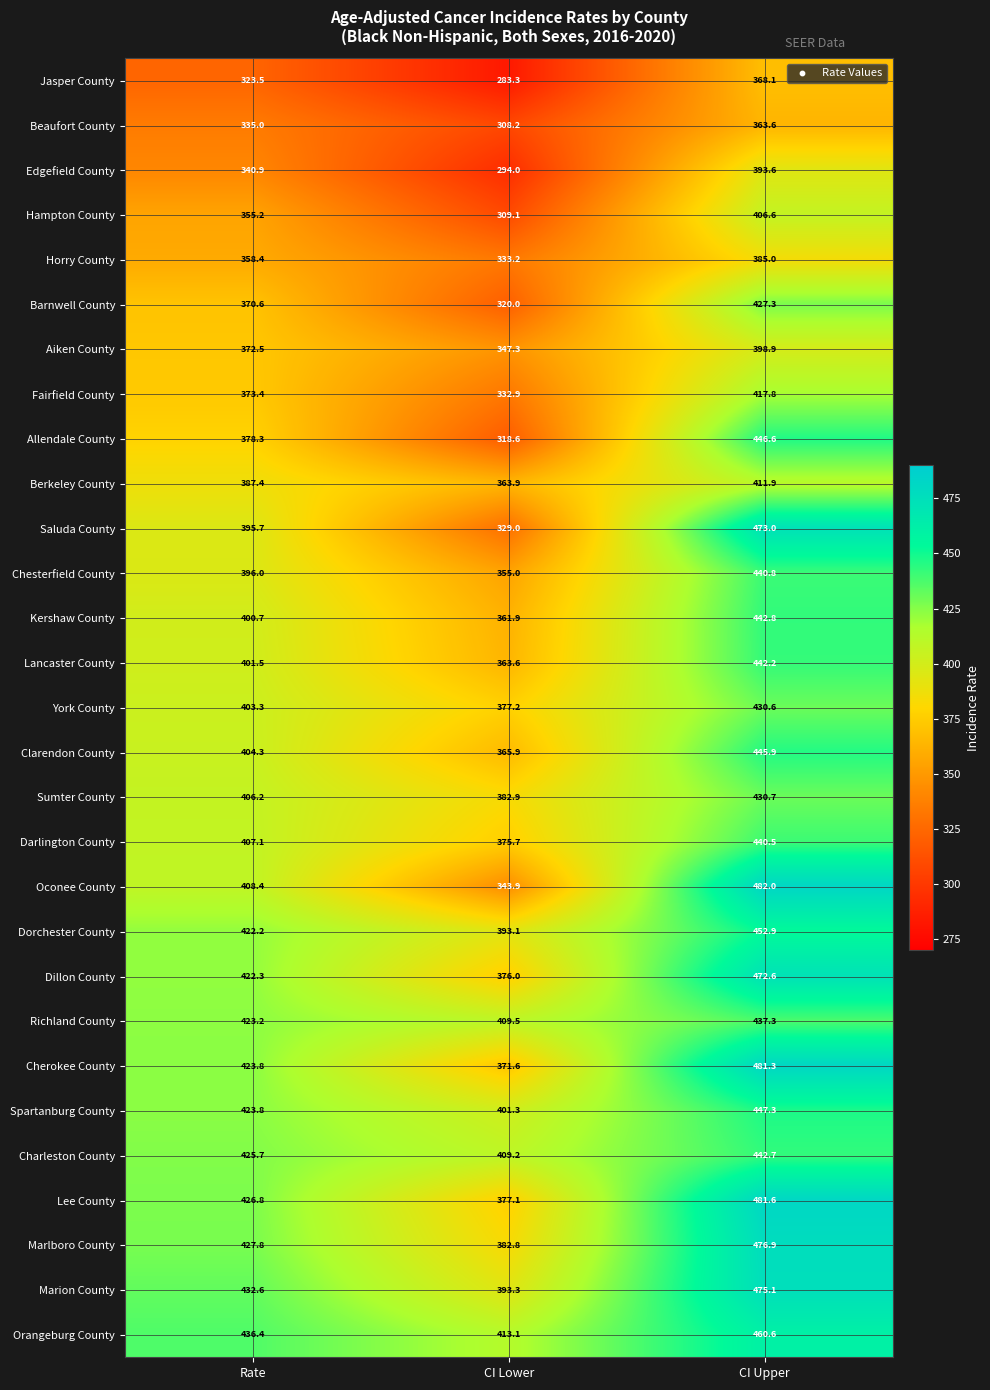

The Beaufort County series shows 151.8 at CI Upper. True or false?

False